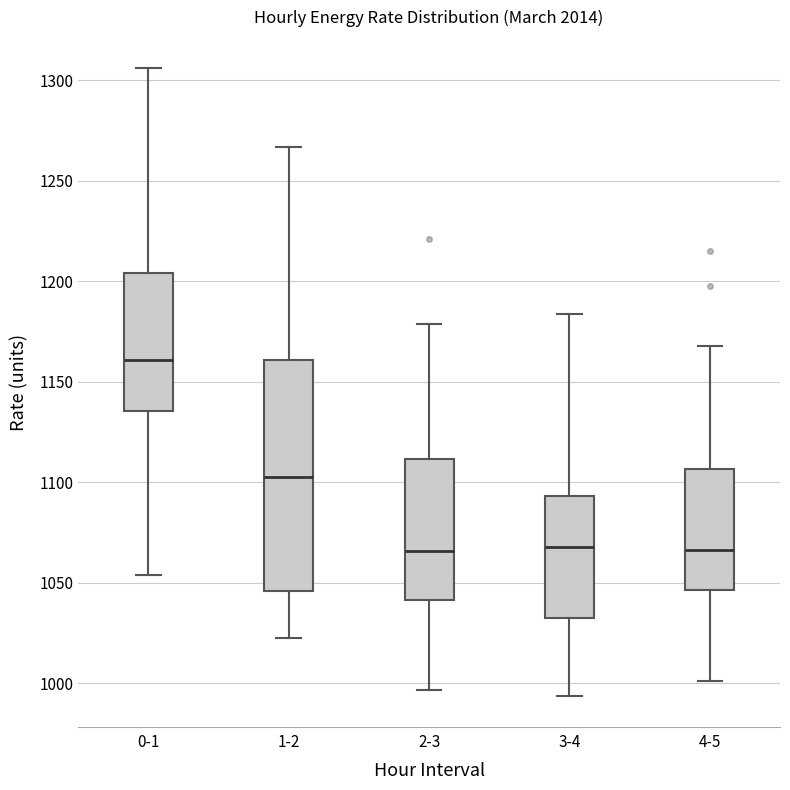

Comparing the boxes themselves (not the whiskers), which one is the tallest?

1-2